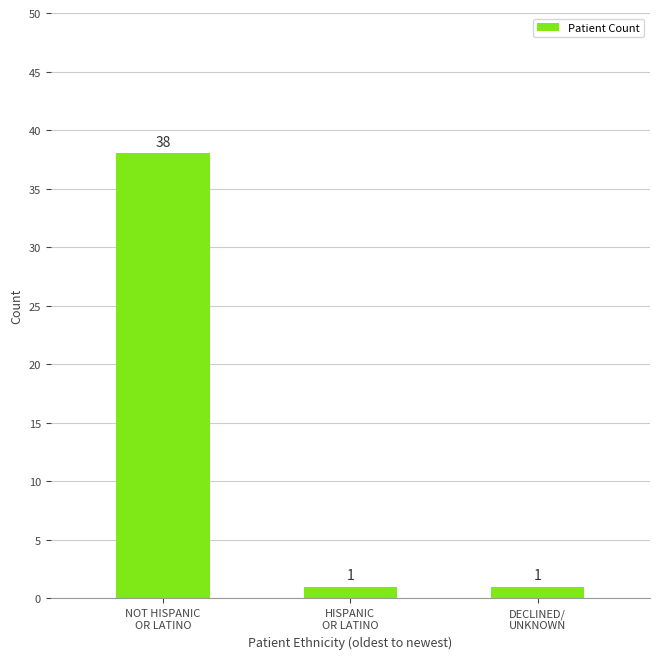

Read the value at NOT HISPANIC
OR LATINO, to the nearest 5.

40